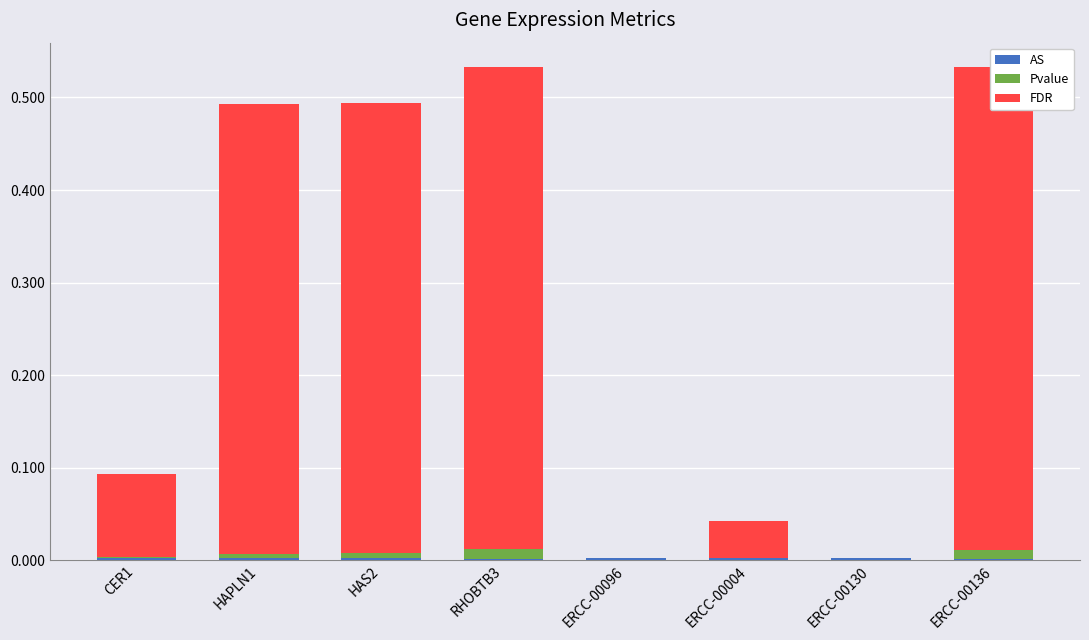

Reading left to right, extract all data points from this chart.

AS: 0.0	0.0	0.0	0.0	0.0	0.0	0.0	0.0
Pvalue: 0.0	0.0	0.0	0.0	0.0	0.0	0.0	0.0
FDR: 0.1	0.5	0.5	0.5	0.0	0.0	0.0	0.5